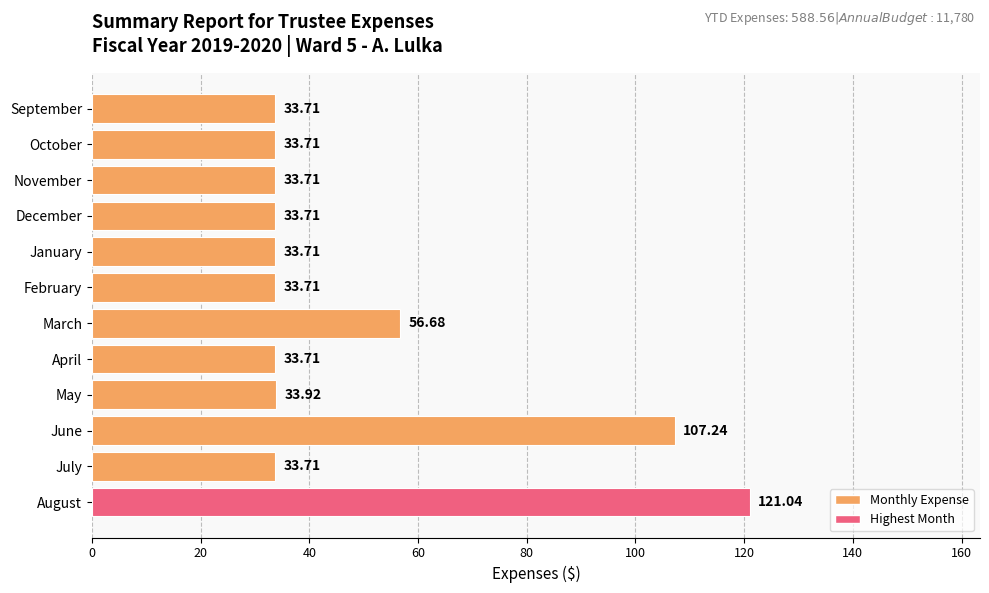

What is the label of the 11th bar from the top?

July